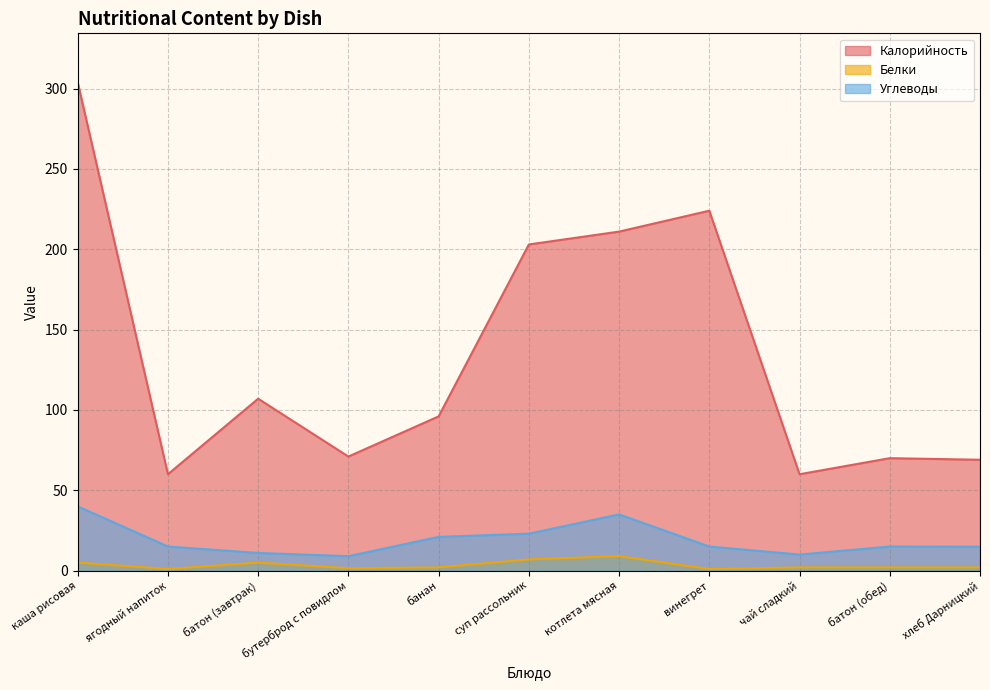

Where is the first local minimum for Углеводы?

бутерброд с повидлом